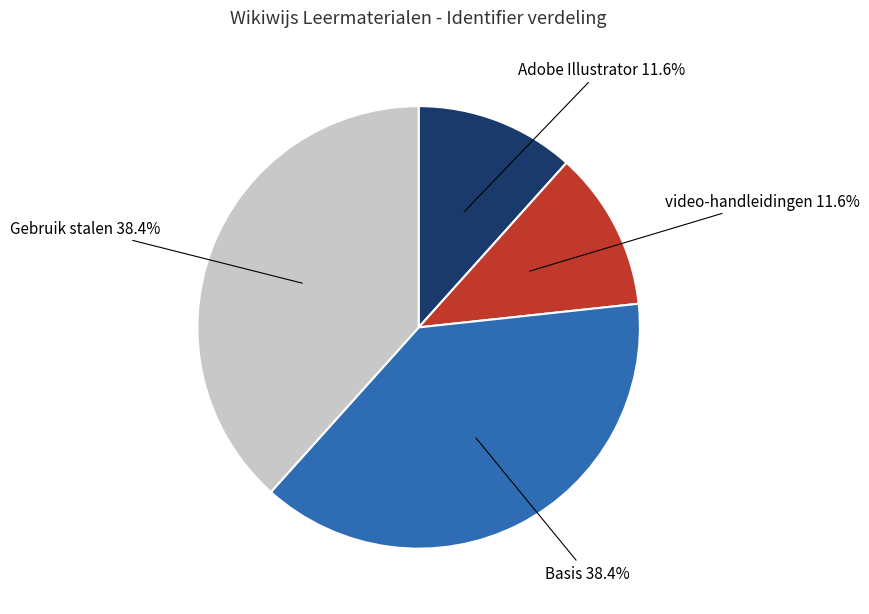

Does any single category account for the majority?

No